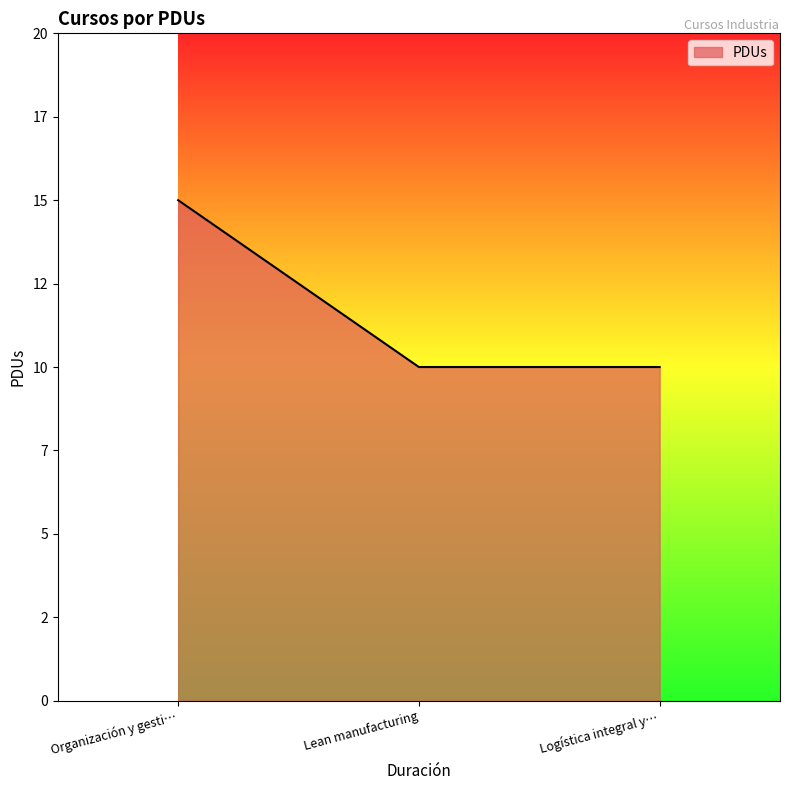

List the labels in order of value, largest first.

Organización y gesti…, Lean manufacturing, Logística integral y…